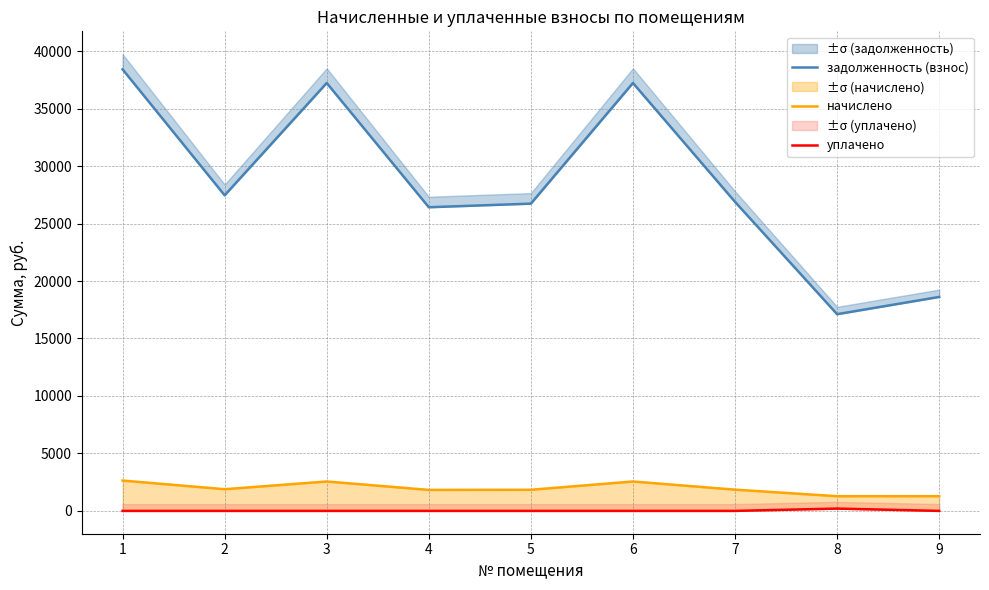

True or false: задолженность (взнос) and уплачено intersect in this chart.

False